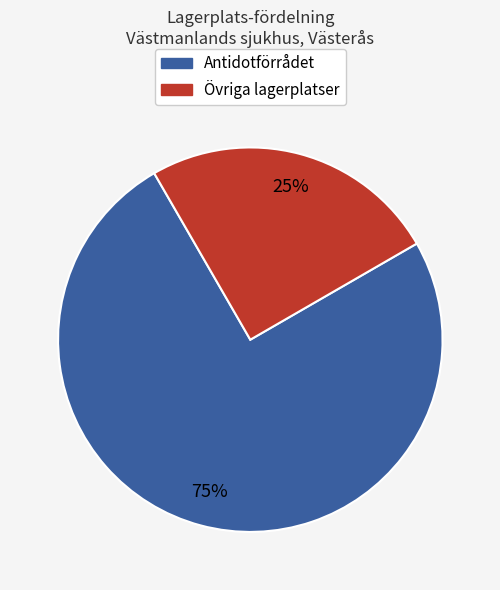

Is there a majority slice in this chart?

Yes